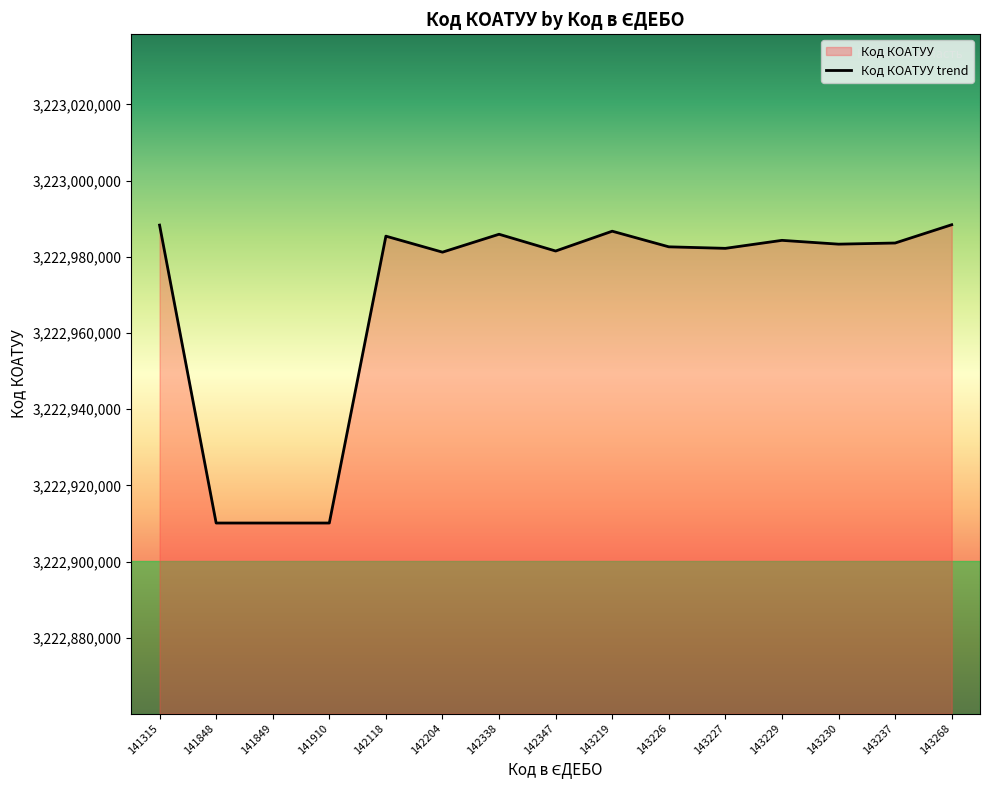

What is the smallest value displayed?

3222910100